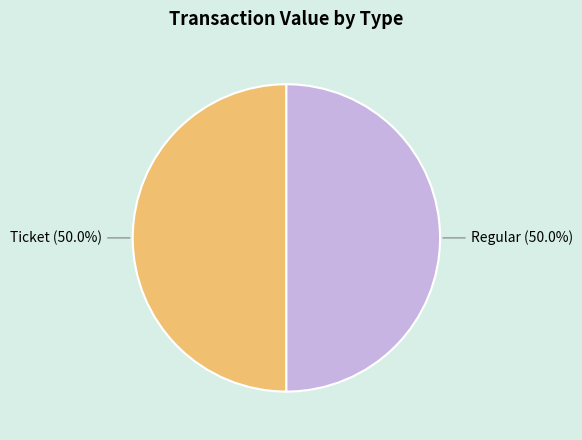

Combined, what portion of the pie is Regular and Ticket?

100.0%